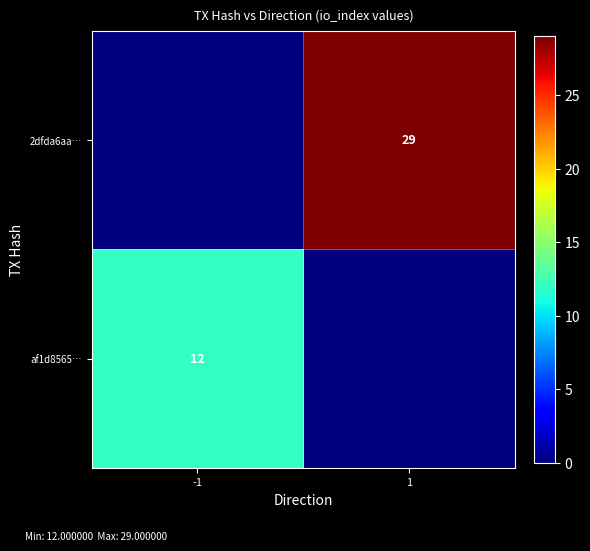

True or false: 2dfda6aa… has a value of 38 at 1.

False